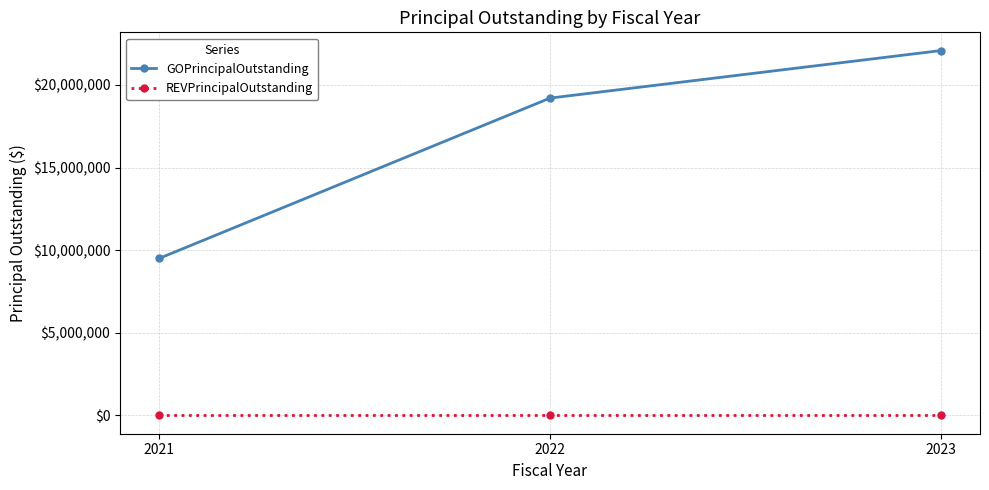

What is the difference between the maximum and minimum values in the GOPrincipalOutstanding series?

12575000